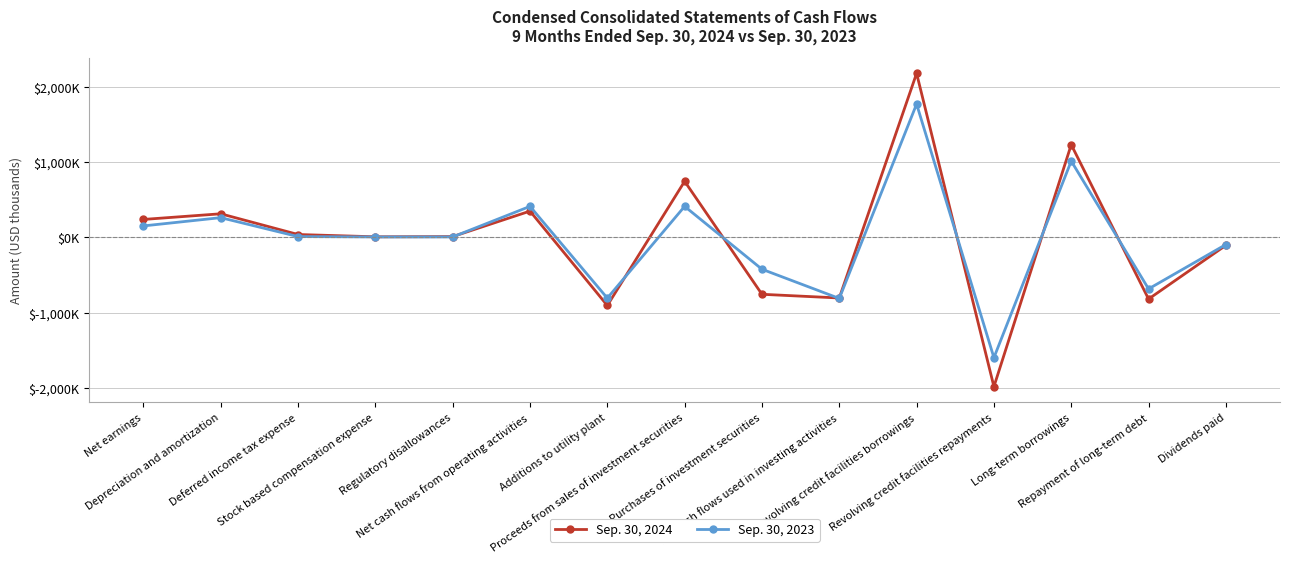

Reading left to right, transcribe all the data shown in this chart.

Sep. 30, 2024: Net earnings=238728	Depreciation and amortization=313919	Deferred income tax expense=38383	Stock based compensation expense=7845	Regulatory disallowances=10601	Net cash flows from operating activities=349521	Additions to utility plant=-905513	Proceeds from sales of investment securities=745645	Purchases of investment securities=-756591	Net cash flows used in investing activities=-805858	Revolving credit facilities borrowings=2181800	Revolving credit facilities repayments=-1984700	Long-term borrowings=1233000	Repayment of long-term debt=-819529	Dividends paid=-105254
Sep. 30, 2023: Net earnings=152613	Depreciation and amortization=262557	Deferred income tax expense=10874	Stock based compensation expense=5871	Regulatory disallowances=6046	Net cash flows from operating activities=412604	Additions to utility plant=-807932	Proceeds from sales of investment securities=412574	Purchases of investment securities=-423467	Net cash flows used in investing activities=-811877	Revolving credit facilities borrowings=1773100	Revolving credit facilities repayments=-1599600	Long-term borrowings=1015000	Repayment of long-term debt=-685000	Dividends paid=-95029